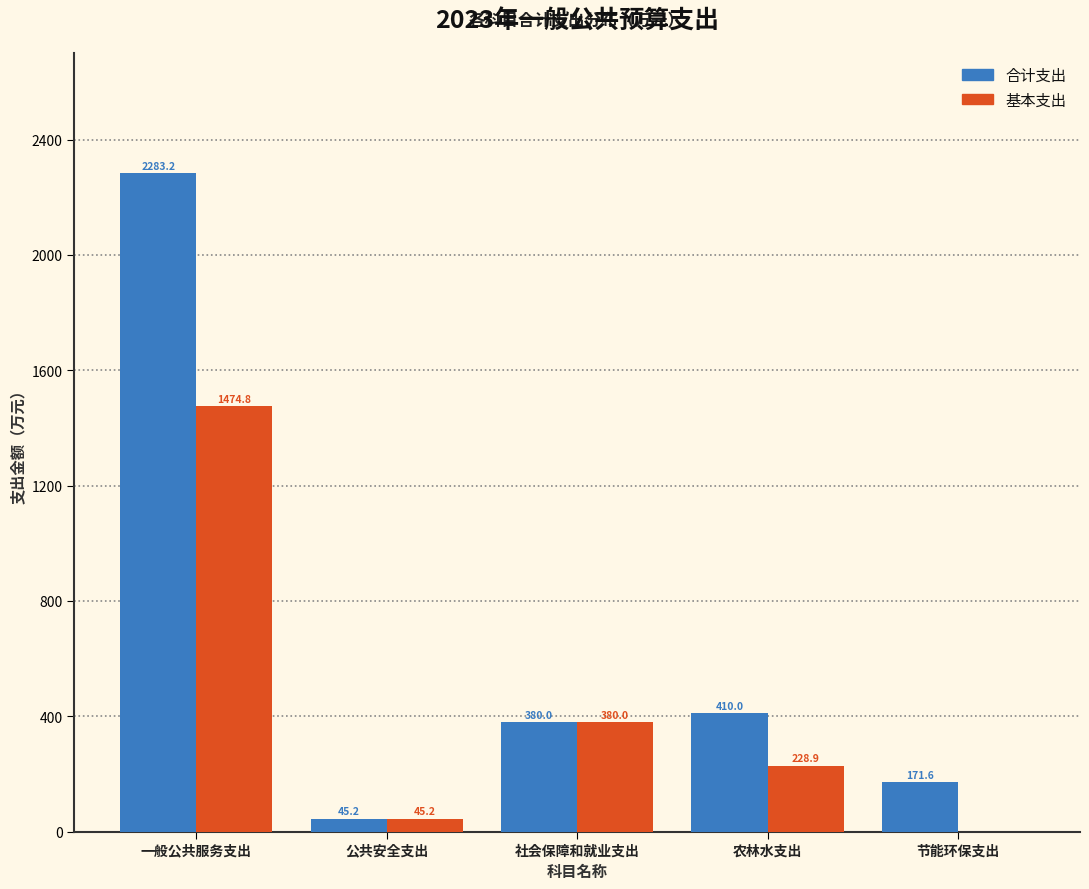

Reading left to right, list all the values displayed in this chart.

合计支出: 一般公共服务支出=2283.2	公共安全支出=45.2	社会保障和就业支出=380.0	农林水支出=410.0	节能环保支出=171.6
基本支出: 一般公共服务支出=1474.8	公共安全支出=45.2	社会保障和就业支出=380.0	农林水支出=228.9	节能环保支出=0.0